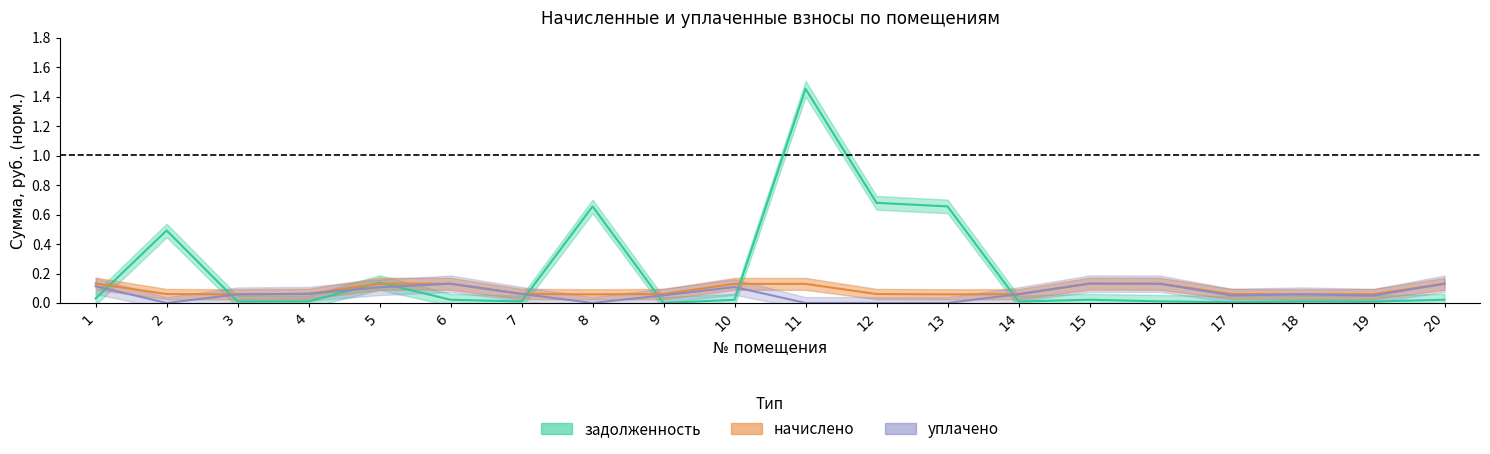

List the series in order of their peak value, highest first.

задолженность, начислено, уплачено